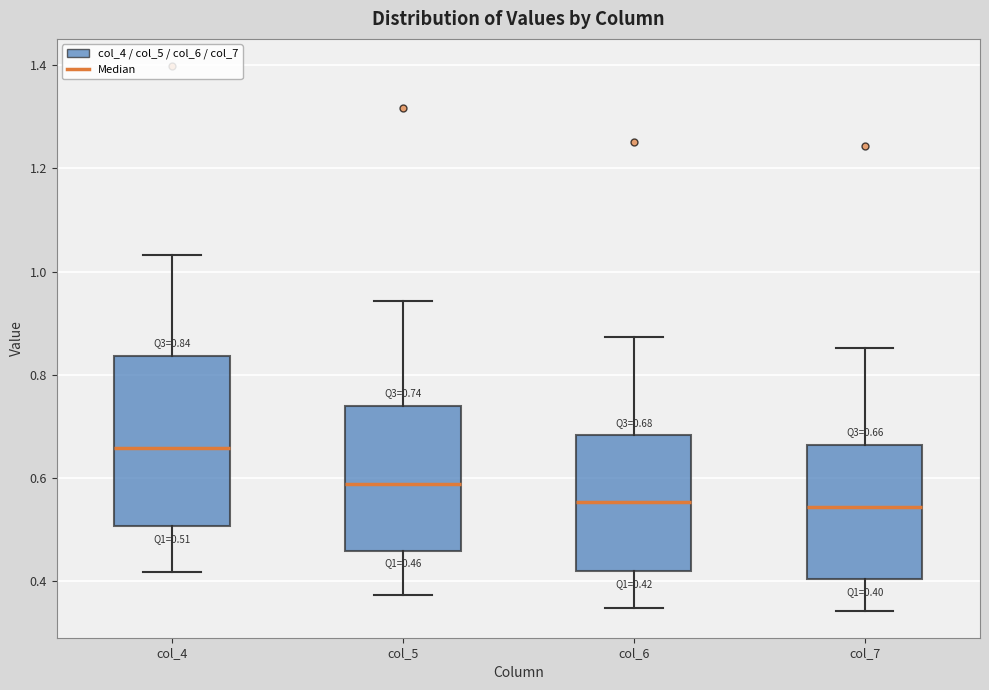

Which box is the tallest, from its lower edge to its upper edge?

col_4